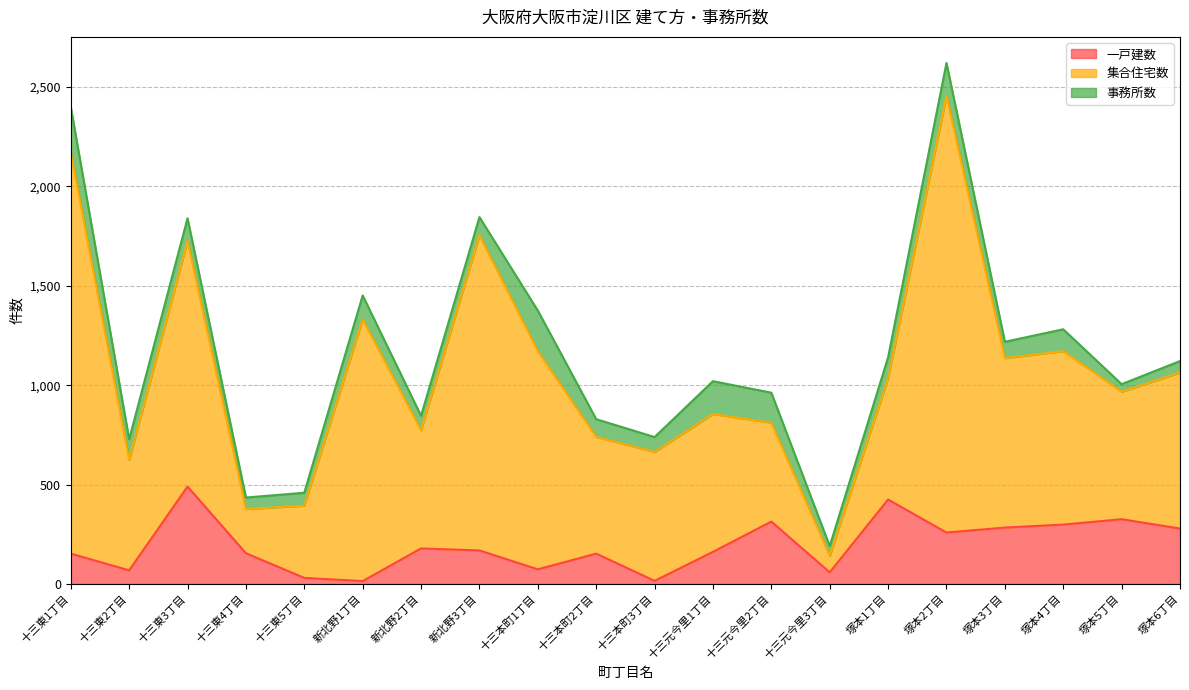

What are all the series names shown in the legend?

一戸建数, 集合住宅数, 事務所数